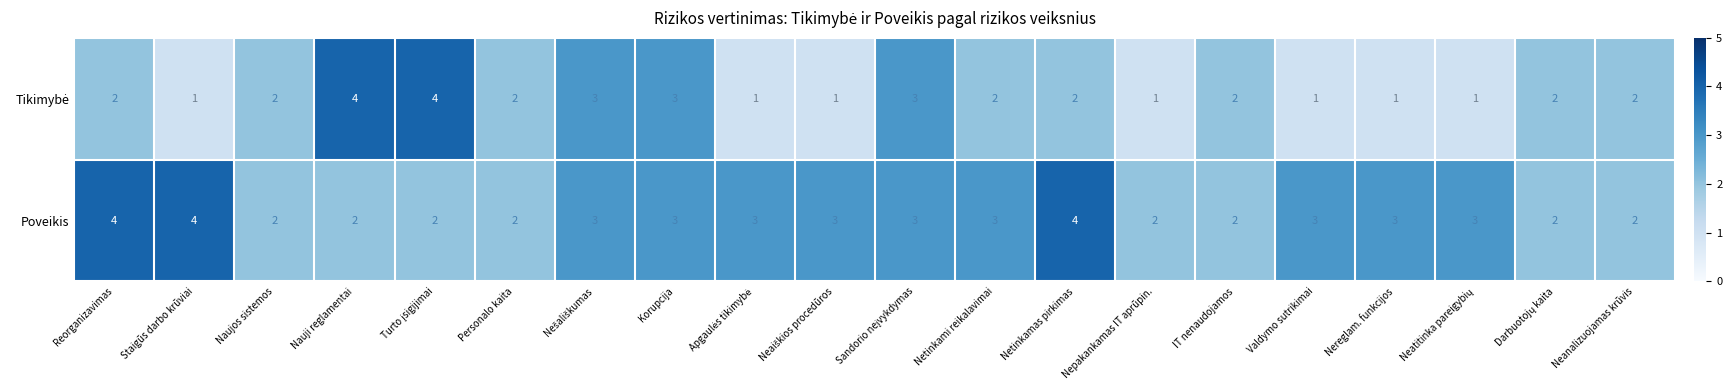

Where does the Poveikis series first go above 3?

Reorganizavimas